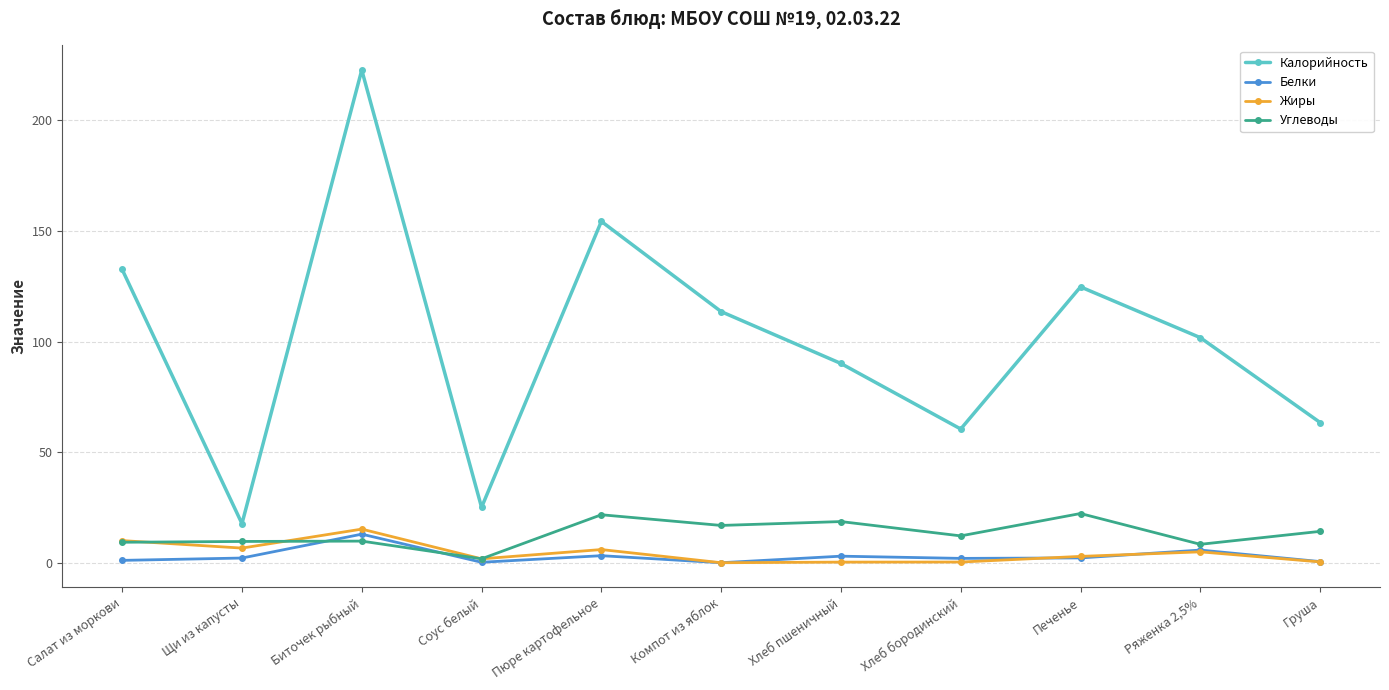

What is the average value of the Углеводы series?

13.2